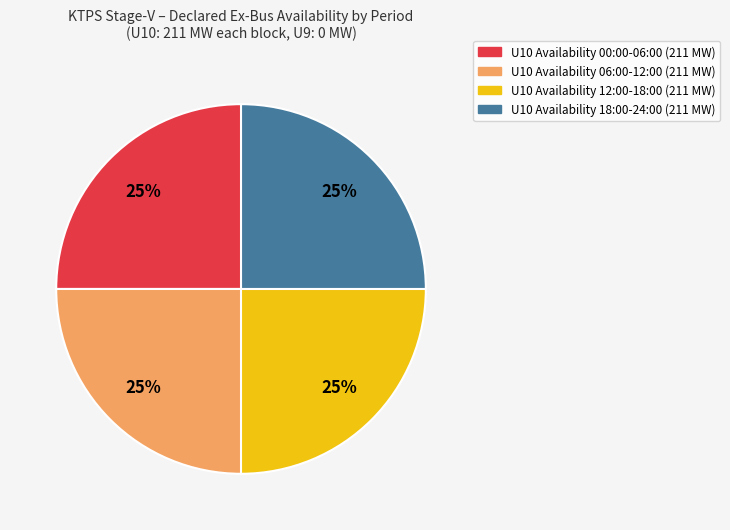

Does any single category account for the majority?

No